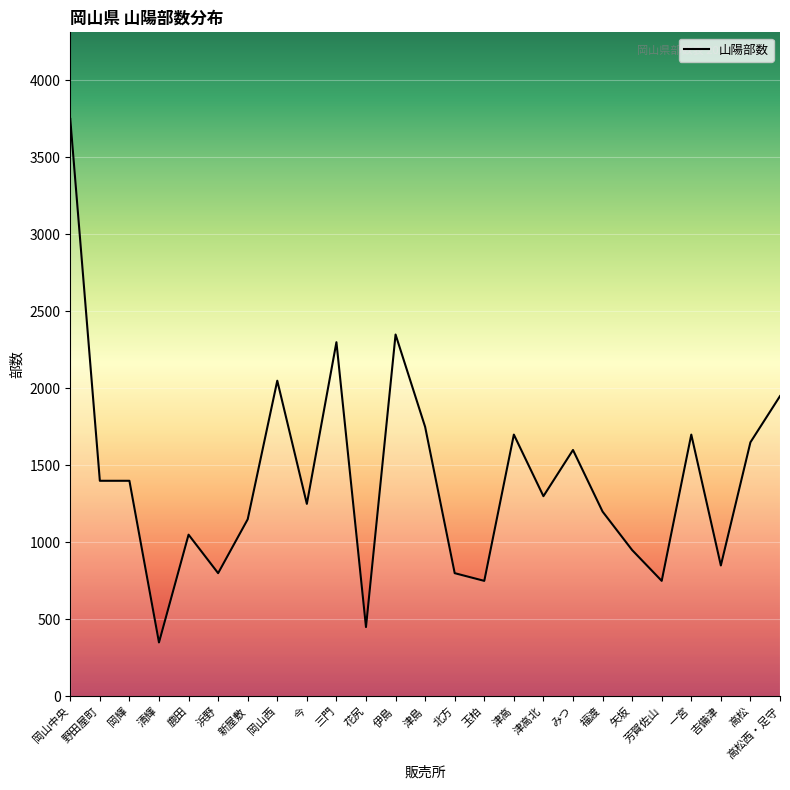

Reading left to right, transcribe all the data shown in this chart.

3750	1400	1400	350	1050	800	1150	2050	1250	2300	450	2350	1750	800	750	1700	1300	1600	1200	950	750	1700	850	1650	1950